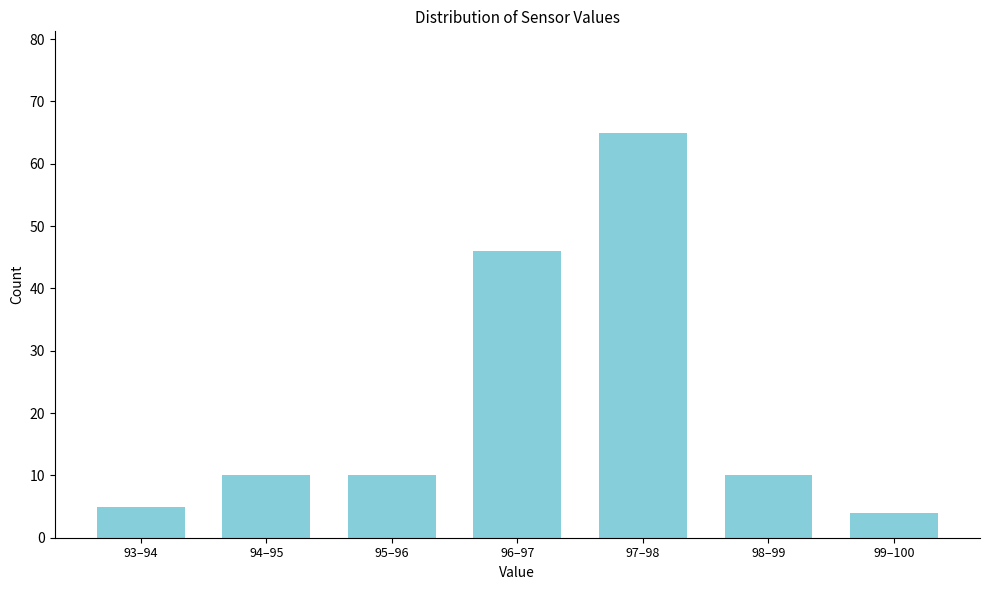

Reading left to right, list all the values displayed in this chart.

5	10	10	46	65	10	4